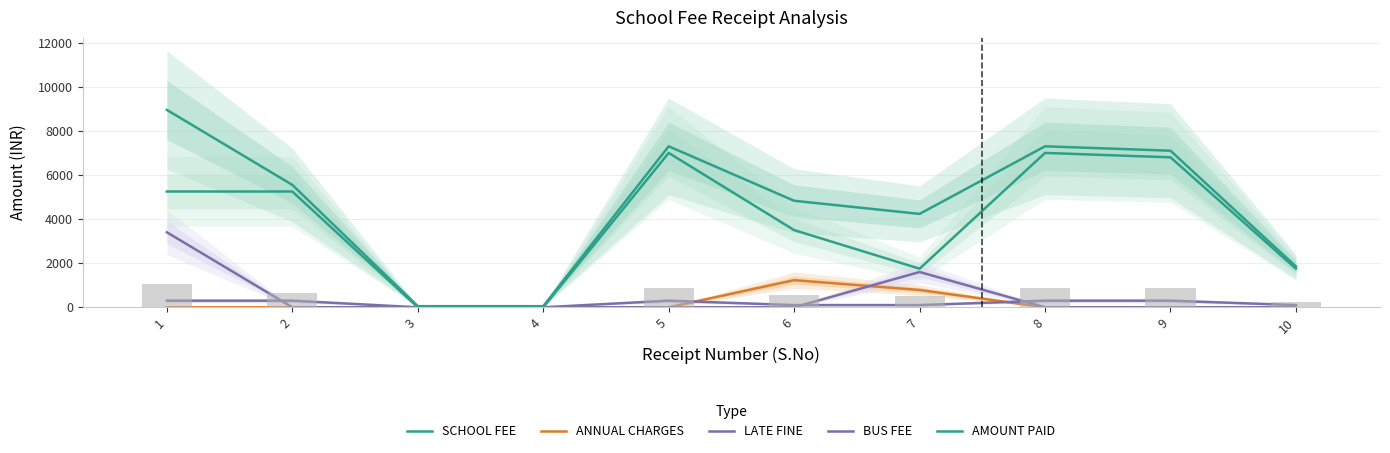

Which series changed the most between 2 and 7?

SCHOOL FEE